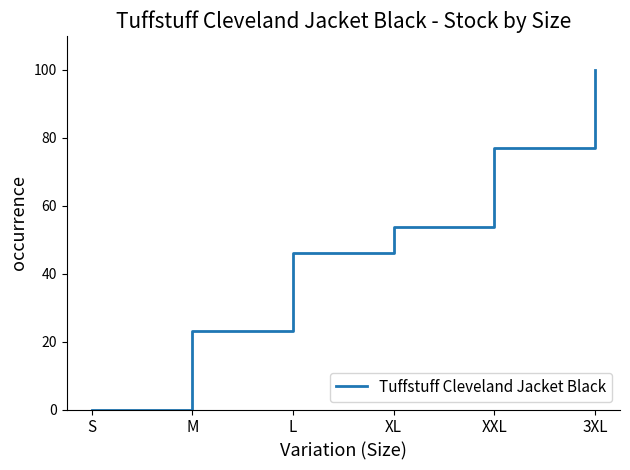

What is the approximate value at 3XL?

100.0